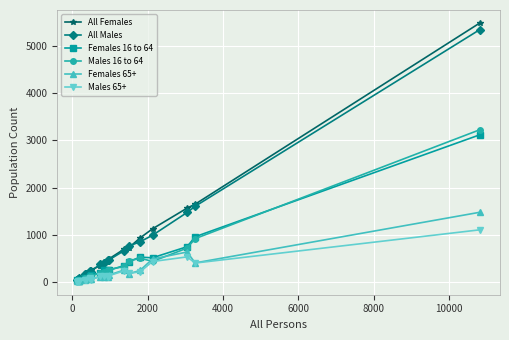

What is the difference between the maximum and minimum values in the Males 16 to 64 series?

3193